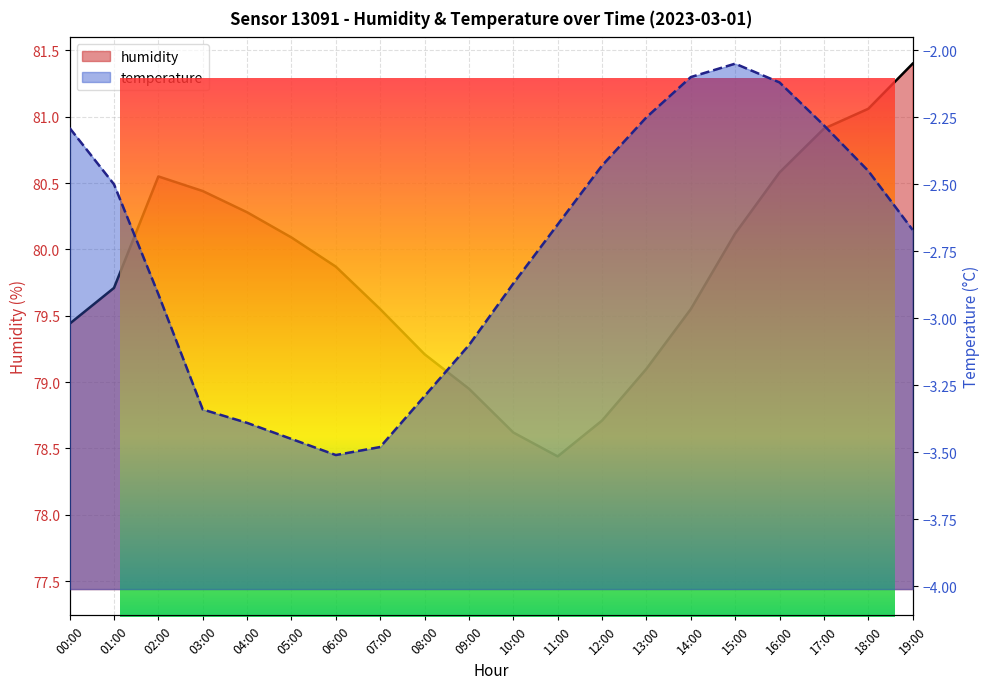

What is the lowest value of the temperature series?

-3.5